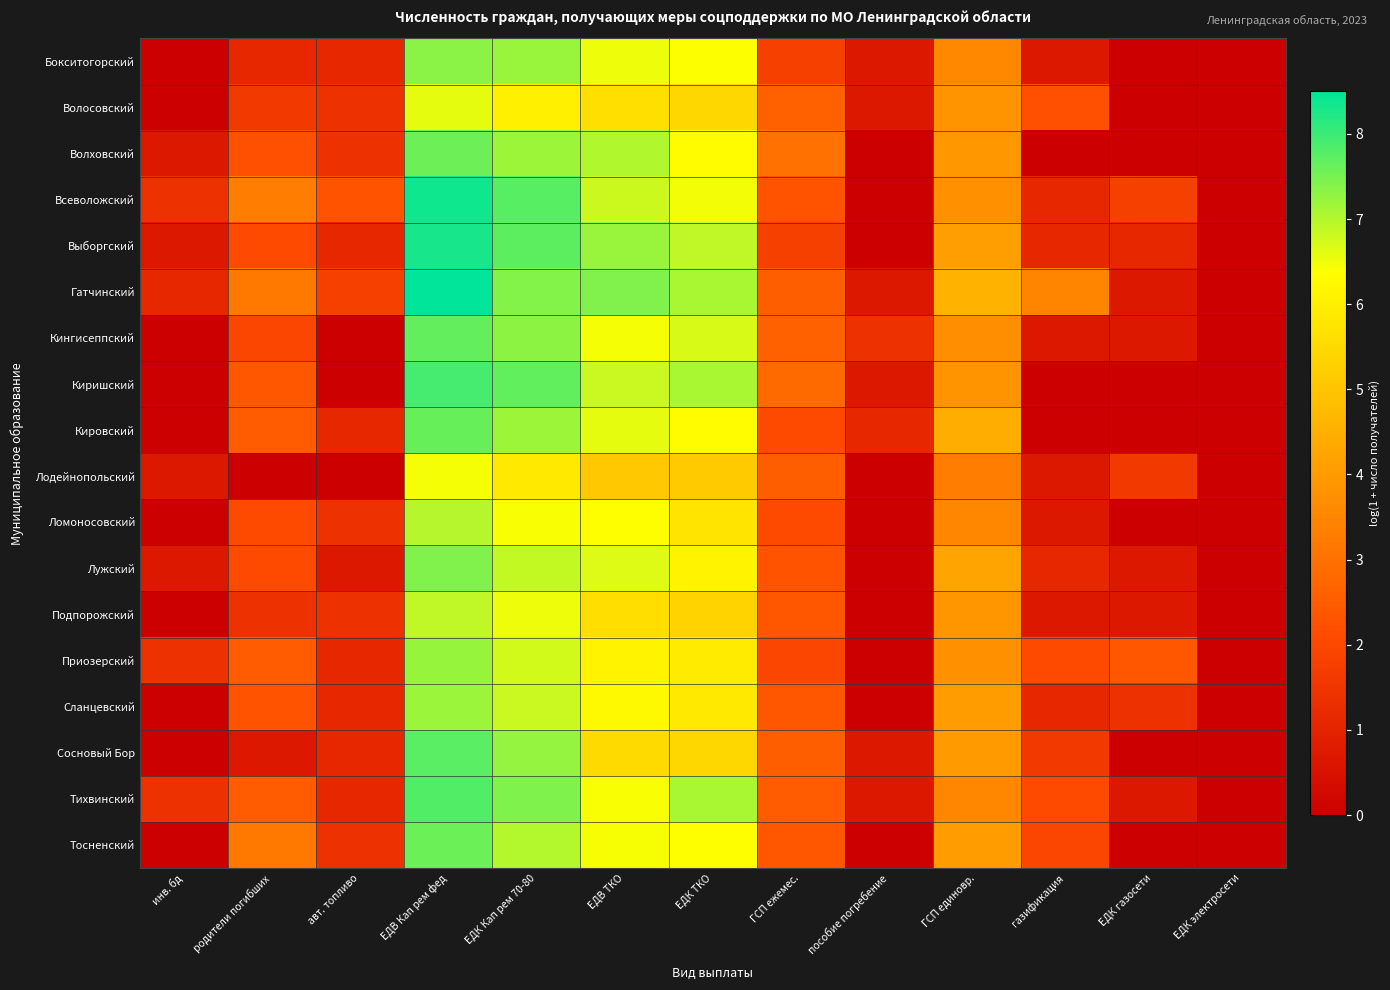

Reading left to right, what are all the values shown in this chart?

Бокситогорский: инв. бд=0.0	родители погибших=1.1	авт. топливо=1.1	ЕДВ Кап рем фед=7.3	ЕДК Кап рем 70-80=7.2	ЕДВ ТКО=6.5	ЕДК ТКО=6.4	ГСП ежемес.=1.8	пособие погребение=0.7	ГСП единовр.=3.6	газификация=0.7	ЕДК газосети=0.0	ЕДК электросети=0.0
Волосовский: инв. бд=0.0	родители погибших=1.6	авт. топливо=1.4	ЕДВ Кап рем фед=6.6	ЕДК Кап рем 70-80=6.0	ЕДВ ТКО=5.6	ЕДК ТКО=5.4	ГСП ежемес.=2.6	пособие погребение=0.7	ГСП единовр.=3.8	газификация=2.2	ЕДК газосети=0.0	ЕДК электросети=0.0
Волховский: инв. бд=0.7	родители погибших=2.2	авт. топливо=1.4	ЕДВ Кап рем фед=7.6	ЕДК Кап рем 70-80=7.2	ЕДВ ТКО=7.0	ЕДК ТКО=6.3	ГСП ежемес.=3.0	пособие погребение=0.0	ГСП единовр.=3.9	газификация=0.0	ЕДК газосети=0.0	ЕДК электросети=0.0
Всеволожский: инв. бд=1.4	родители погибших=3.3	авт. топливо=2.3	ЕДВ Кап рем фед=8.4	ЕДК Кап рем 70-80=7.8	ЕДВ ТКО=6.8	ЕДК ТКО=6.5	ГСП ежемес.=2.3	пособие погребение=0.0	ГСП единовр.=3.8	газификация=1.1	ЕДК газосети=1.8	ЕДК электросети=0.0
Выборгский: инв. бд=0.7	родители погибших=2.1	авт. топливо=1.1	ЕДВ Кап рем фед=8.3	ЕДК Кап рем 70-80=7.7	ЕДВ ТКО=7.2	ЕДК ТКО=6.9	ГСП ежемес.=1.8	пособие погребение=0.0	ГСП единовр.=4.1	газификация=1.1	ЕДК газосети=1.1	ЕДК электросети=0.0
Гатчинский: инв. бд=1.1	родители погибших=3.2	авт. топливо=1.8	ЕДВ Кап рем фед=8.5	ЕДК Кап рем 70-80=7.4	ЕДВ ТКО=7.4	ЕДК ТКО=7.1	ГСП ежемес.=2.6	пособие погребение=0.7	ГСП единовр.=4.6	газификация=3.5	ЕДК газосети=0.7	ЕДК электросети=0.0
Кингисеппский: инв. бд=0.0	родители погибших=1.9	авт. топливо=0.0	ЕДВ Кап рем фед=7.7	ЕДК Кап рем 70-80=7.3	ЕДВ ТКО=6.5	ЕДК ТКО=6.7	ГСП ежемес.=2.6	пособие погребение=1.4	ГСП единовр.=3.7	газификация=0.7	ЕДК газосети=0.7	ЕДК электросети=0.0
Киришский: инв. бд=0.0	родители погибших=2.4	авт. топливо=0.0	ЕДВ Кап рем фед=7.9	ЕДК Кап рем 70-80=7.7	ЕДВ ТКО=6.8	ЕДК ТКО=7.1	ГСП ежемес.=2.8	пособие погребение=0.7	ГСП единовр.=3.8	газификация=0.0	ЕДК газосети=0.0	ЕДК электросети=0.0
Кировский: инв. бд=0.0	родители погибших=2.5	авт. топливо=1.1	ЕДВ Кап рем фед=7.6	ЕДК Кап рем 70-80=7.2	ЕДВ ТКО=6.6	ЕДК ТКО=6.3	ГСП ежемес.=2.1	пособие погребение=1.1	ГСП единовр.=4.4	газификация=0.0	ЕДК газосети=0.0	ЕДК электросети=0.0
Лодейнопольский: инв. бд=0.7	родители погибших=0.0	авт. топливо=0.0	ЕДВ Кап рем фед=6.5	ЕДК Кап рем 70-80=5.8	ЕДВ ТКО=5.1	ЕДК ТКО=5.1	ГСП ежемес.=2.6	пособие погребение=0.0	ГСП единовр.=3.3	газификация=0.7	ЕДК газосети=1.6	ЕДК электросети=0.0
Ломоносовский: инв. бд=0.0	родители погибших=2.1	авт. топливо=1.4	ЕДВ Кап рем фед=7.0	ЕДК Кап рем 70-80=6.4	ЕДВ ТКО=6.3	ЕДК ТКО=5.7	ГСП ежемес.=2.1	пособие погребение=0.0	ГСП единовр.=3.5	газификация=0.7	ЕДК газосети=0.0	ЕДК электросети=0.0
Лужский: инв. бд=0.7	родители погибших=2.1	авт. топливо=0.7	ЕДВ Кап рем фед=7.4	ЕДК Кап рем 70-80=6.9	ЕДВ ТКО=6.6	ЕДК ТКО=6.1	ГСП ежемес.=2.3	пособие погребение=0.0	ГСП единовр.=4.2	газификация=1.1	ЕДК газосети=0.7	ЕДК электросети=0.0
Подпорожский: инв. бд=0.0	родители погибших=1.4	авт. топливо=1.4	ЕДВ Кап рем фед=6.9	ЕДК Кап рем 70-80=6.5	ЕДВ ТКО=5.6	ЕДК ТКО=5.3	ГСП ежемес.=2.4	пособие погребение=0.0	ГСП единовр.=3.9	газификация=0.7	ЕДК газосети=0.7	ЕДК электросети=0.0
Приозерский: инв. бд=1.4	родители погибших=2.5	авт. топливо=1.1	ЕДВ Кап рем фед=7.2	ЕДК Кап рем 70-80=6.8	ЕДВ ТКО=6.1	ЕДК ТКО=5.9	ГСП ежемес.=1.9	пособие погребение=0.0	ГСП единовр.=3.8	газификация=2.1	ЕДК газосети=2.4	ЕДК электросети=0.0
Сланцевский: инв. бд=0.0	родители погибших=2.3	авт. топливо=1.1	ЕДВ Кап рем фед=7.2	ЕДК Кап рем 70-80=6.8	ЕДВ ТКО=6.2	ЕДК ТКО=5.9	ГСП ежемес.=2.4	пособие погребение=0.0	ГСП единовр.=4.0	газификация=1.1	ЕДК газосети=1.4	ЕДК электросети=0.0
Сосновый Бор: инв. бд=0.0	родители погибших=0.7	авт. топливо=1.1	ЕДВ Кап рем фед=7.7	ЕДК Кап рем 70-80=7.2	ЕДВ ТКО=5.5	ЕДК ТКО=5.4	ГСП ежемес.=2.6	пособие погребение=0.7	ГСП единовр.=4.0	газификация=1.6	ЕДК газосети=0.0	ЕДК электросети=0.0
Тихвинский: инв. бд=1.4	родители погибших=2.5	авт. топливо=1.1	ЕДВ Кап рем фед=7.8	ЕДК Кап рем 70-80=7.4	ЕДВ ТКО=6.4	ЕДК ТКО=7.1	ГСП ежемес.=2.5	пособие погребение=0.7	ГСП единовр.=3.5	газификация=2.1	ЕДК газосети=0.7	ЕДК электросети=0.0
Тосненский: инв. бд=0.0	родители погибших=3.2	авт. топливо=1.4	ЕДВ Кап рем фед=7.6	ЕДК Кап рем 70-80=7.0	ЕДВ ТКО=6.4	ЕДК ТКО=6.3	ГСП ежемес.=2.4	пособие погребение=0.0	ГСП единовр.=4.0	газификация=1.9	ЕДК газосети=0.0	ЕДК электросети=0.0